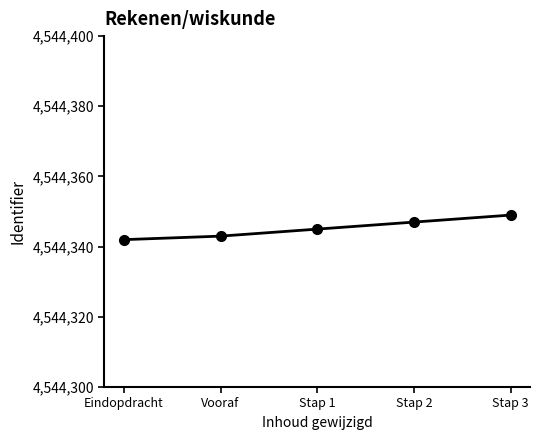

What is the label of the 4th point from the right?

Vooraf